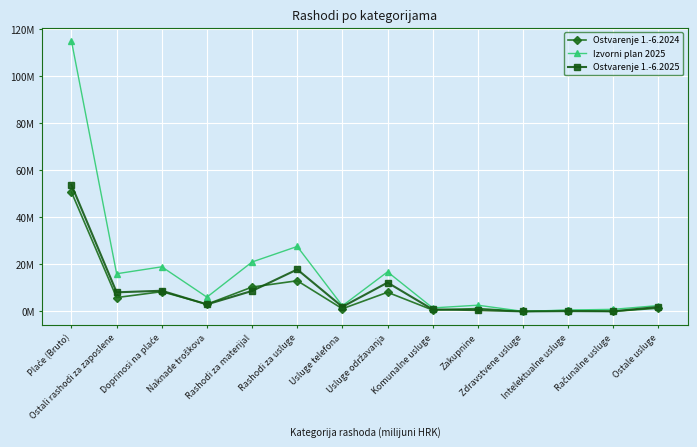

What are all the series names shown in the legend?

Ostvarenje 1.-6.2024, Izvorni plan 2025, Ostvarenje 1.-6.2025